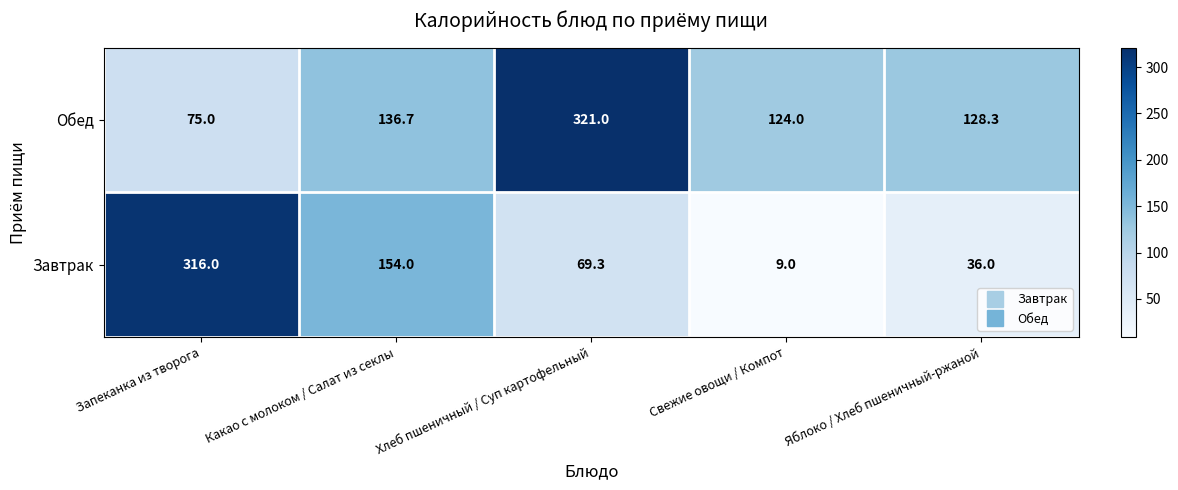

Which series has the largest range (max minus min)?

Завтрак